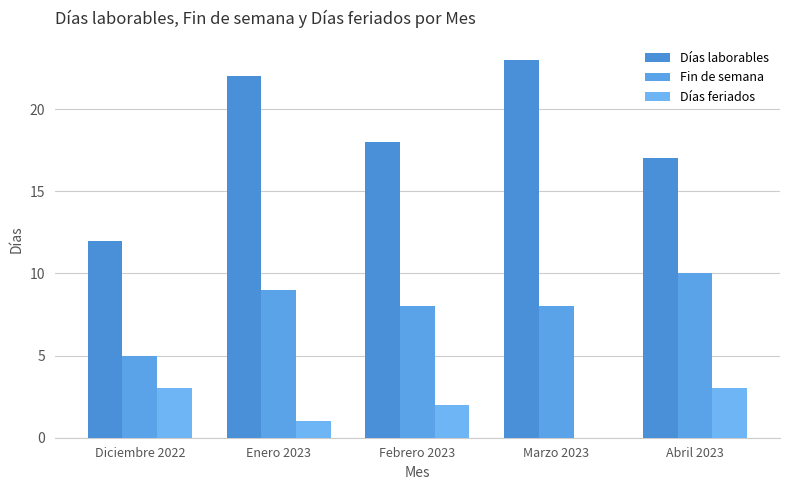

Reading left to right, transcribe all the data shown in this chart.

Días laborables: 12	22	18	23	17
Fin de semana: 5	9	8	8	10
Días feriados: 3	1	2	0	3